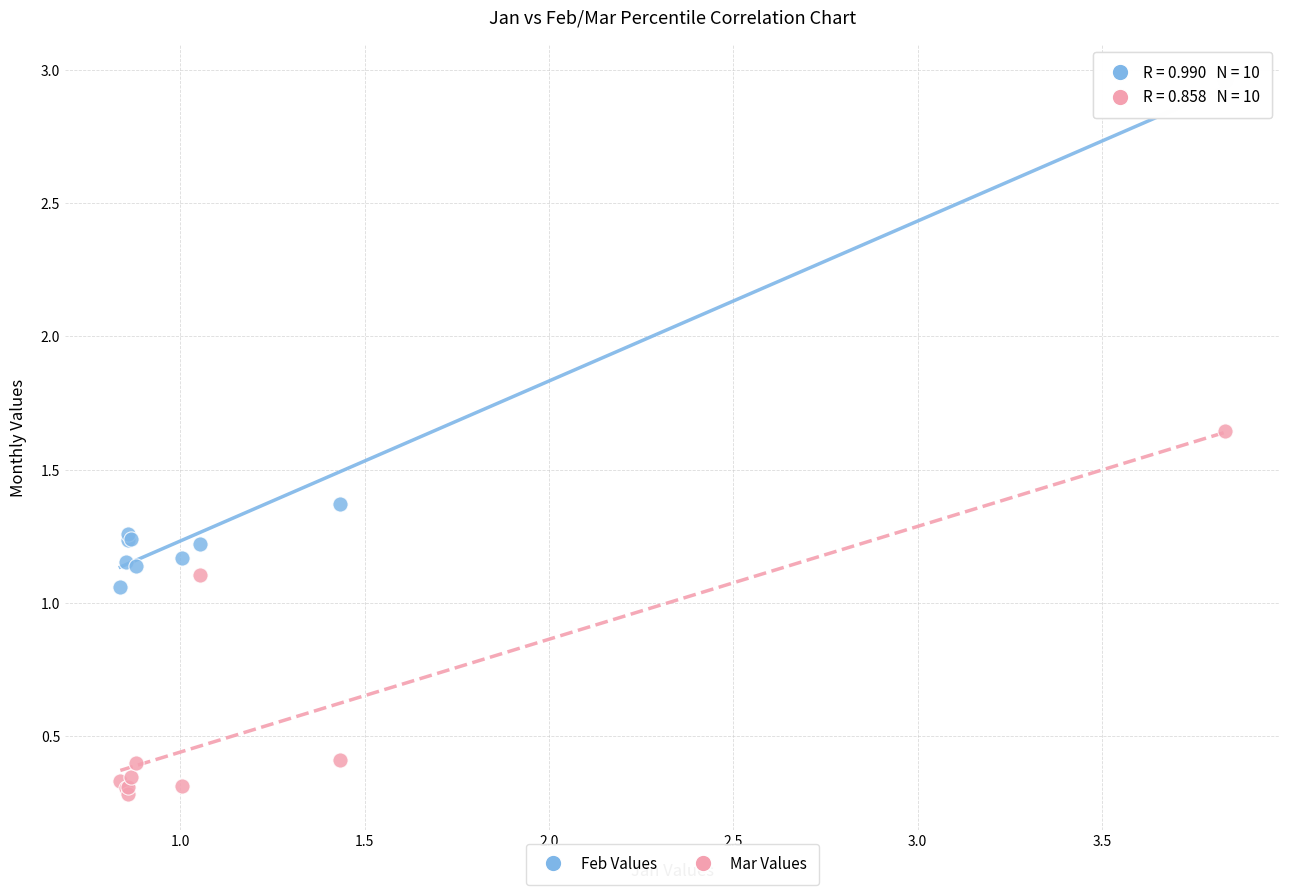

Which series has the widest spread of Y values?

Feb Values